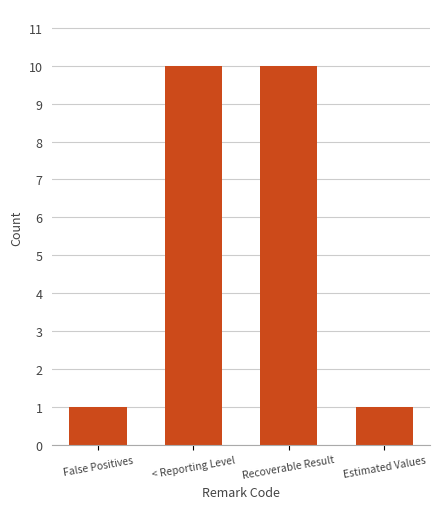

What is the label of the 2nd bar from the left?

< Reporting Level